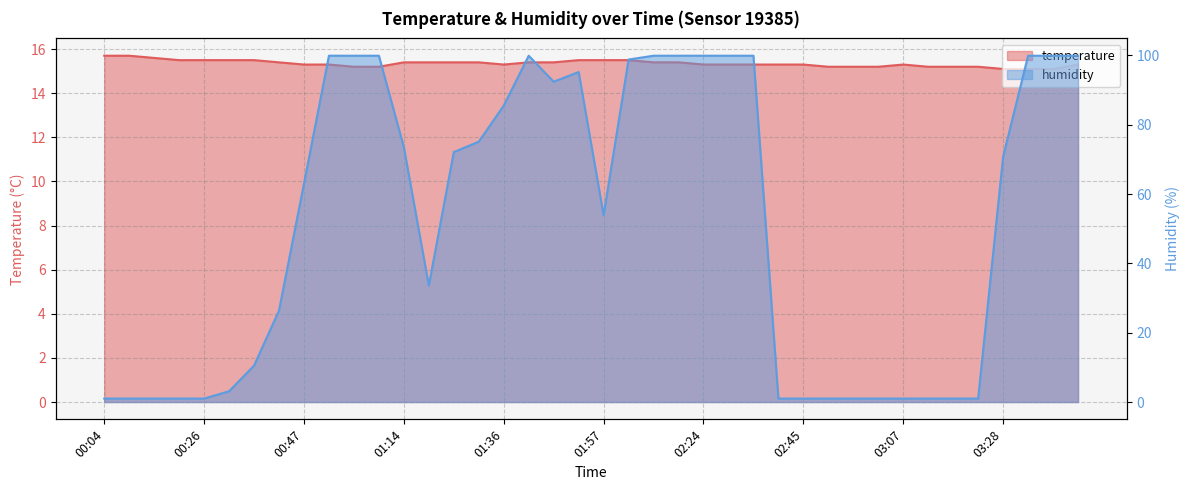

The value of humidity at 03:02 is 1.7. True or false?

False